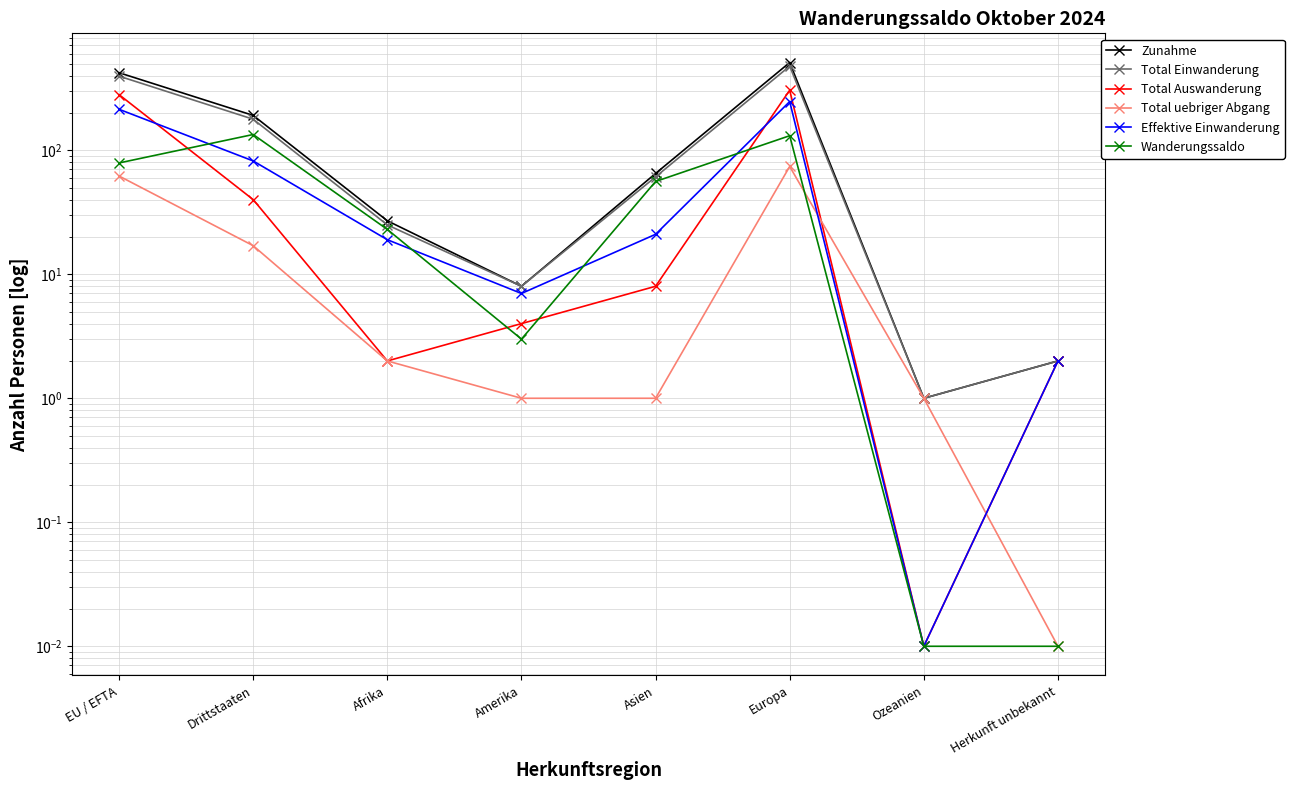

Reading right to left, what are all the values shown in this chart?

Zunahme: 2.0	1.0	510.0	65.0	8.0	27.0	191.0	422.0
Total Einwanderung: 2.0	1.0	477.0	61.0	8.0	25.0	178.0	396.0
Total Auswanderung: 2.0	0.0	305.0	8.0	4.0	2.0	40.0	281.0
Total uebriger Abgang: 0.0	1.0	74.0	1.0	1.0	2.0	17.0	62.0
Effektive Einwanderung: 2.0	0.0	247.0	21.0	7.0	19.0	82.0	214.0
Wanderungssaldo: 0.0	0.0	131.0	56.0	3.0	23.0	134.0	79.0